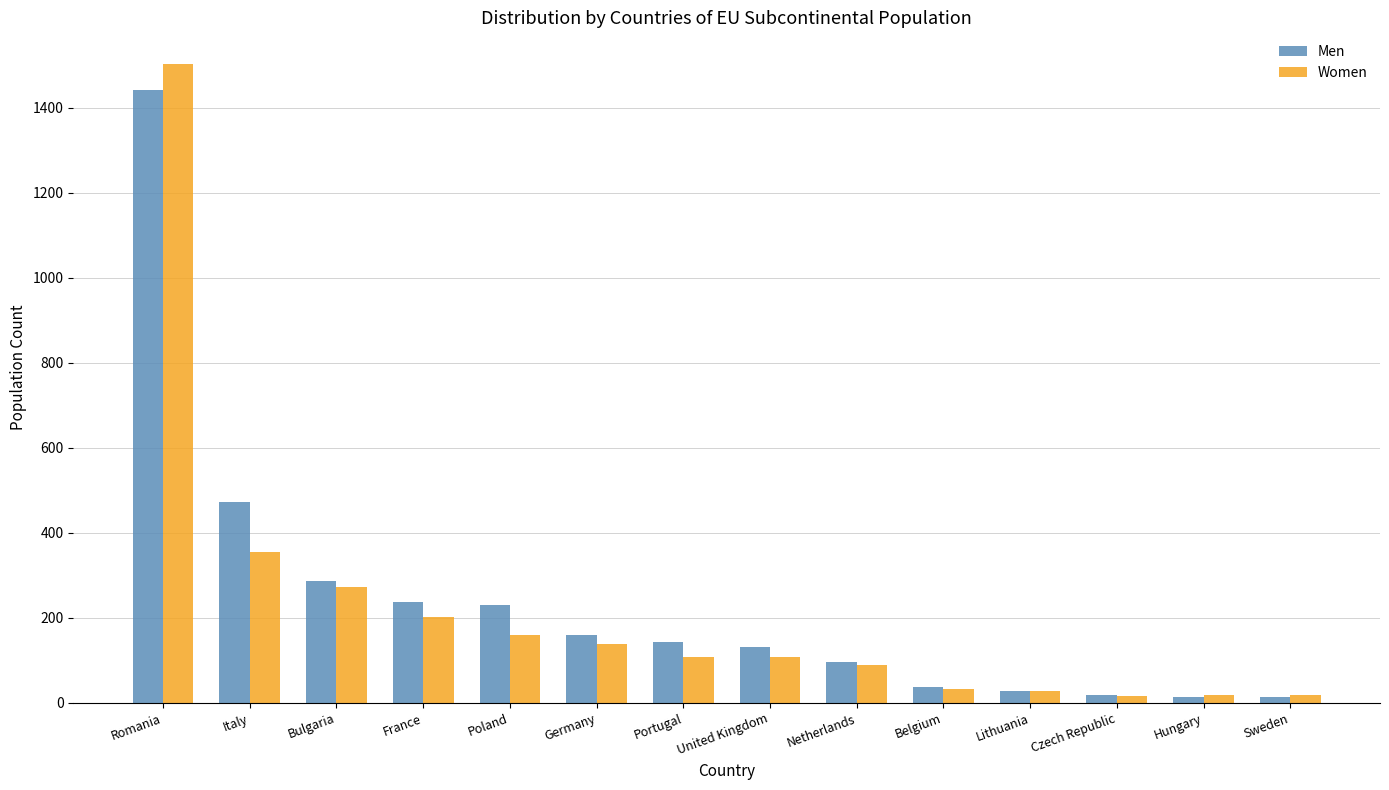

At which label does Women first exceed 109?

Romania